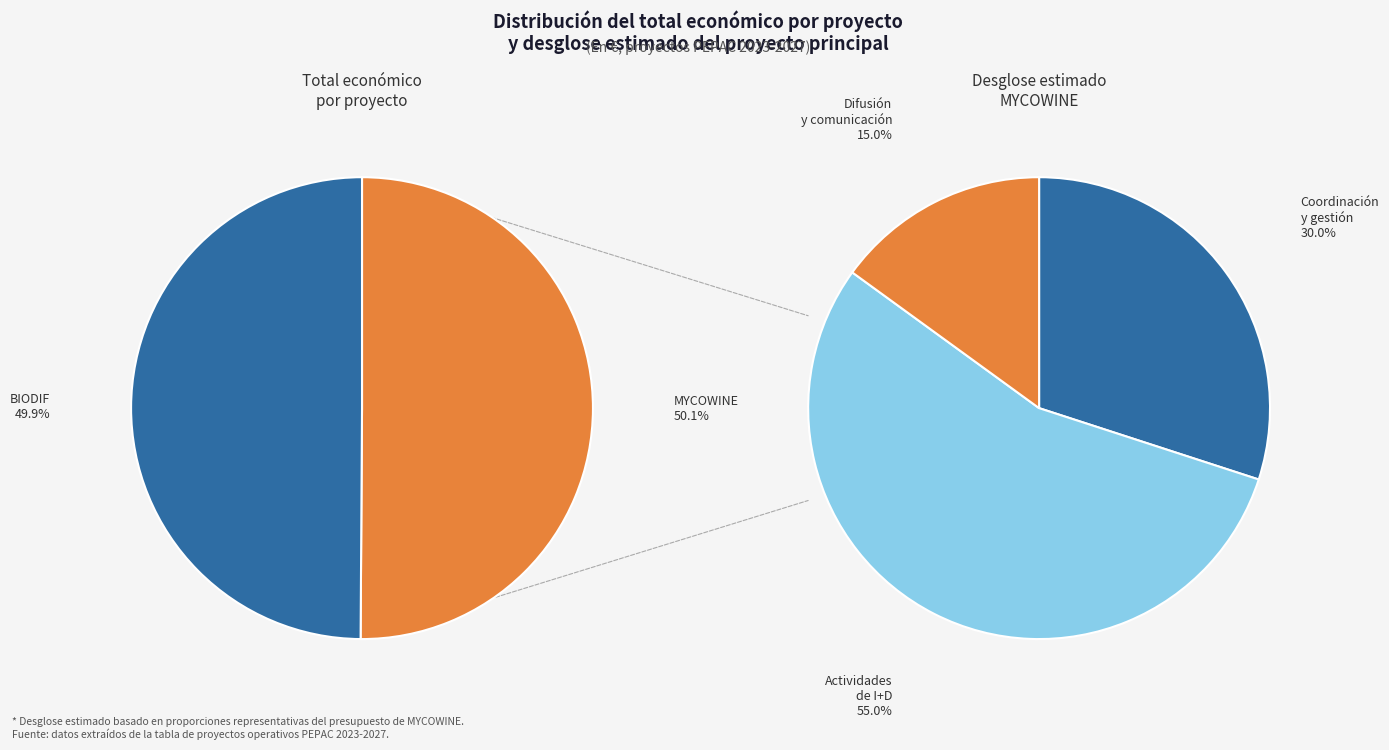

Is Groupe opérationnel BIODIF the majority of the pie?

No